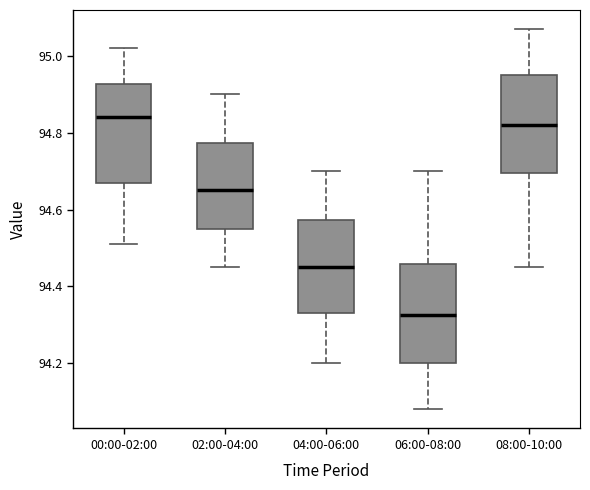

Reading left to right, transcribe this box plot: for each box, give where its median line is, the range the box spans, and where its two whiskers end, as read against the y-axis. The values are not printed on the chart, so give them approximately, as read against the axis.

00:00-02:00: median 94.84, box 94.68 to 94.92, whiskers 94.52 to 95.02
02:00-04:00: median 94.66, box 94.56 to 94.78, whiskers 94.46 to 94.90
04:00-06:00: median 94.46, box 94.34 to 94.58, whiskers 94.20 to 94.70
06:00-08:00: median 94.32, box 94.20 to 94.46, whiskers 94.08 to 94.70
08:00-10:00: median 94.82, box 94.70 to 94.96, whiskers 94.46 to 95.08